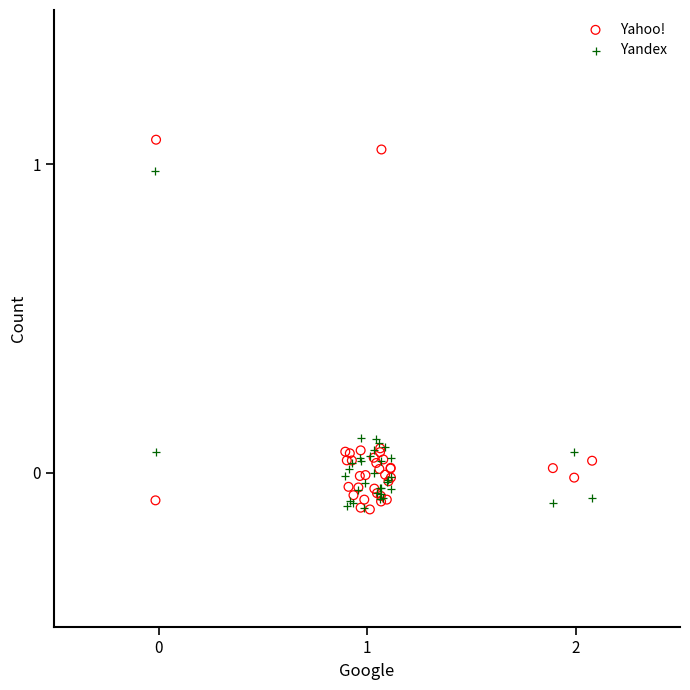

What are all the series names shown in the legend?

Yahoo!, Yandex